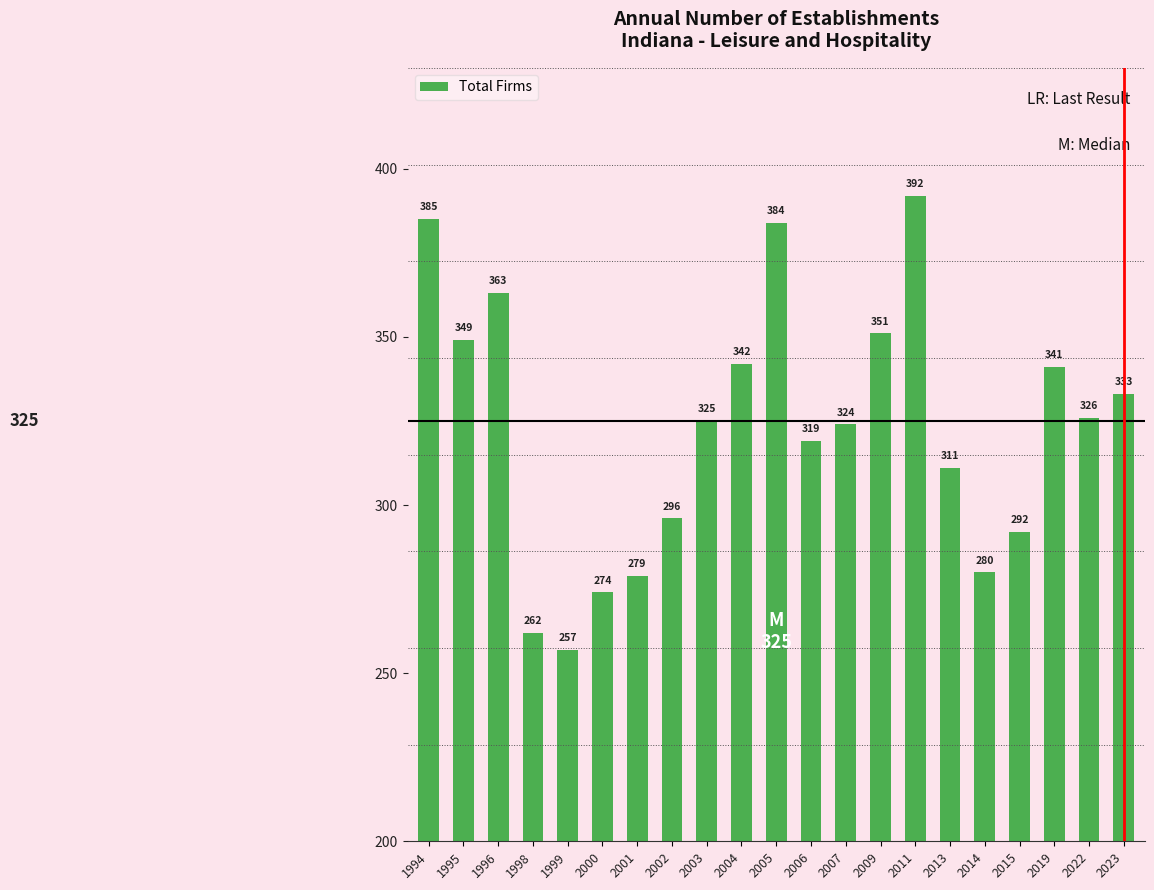

Which has a higher value, 2019 or 2022?

2019